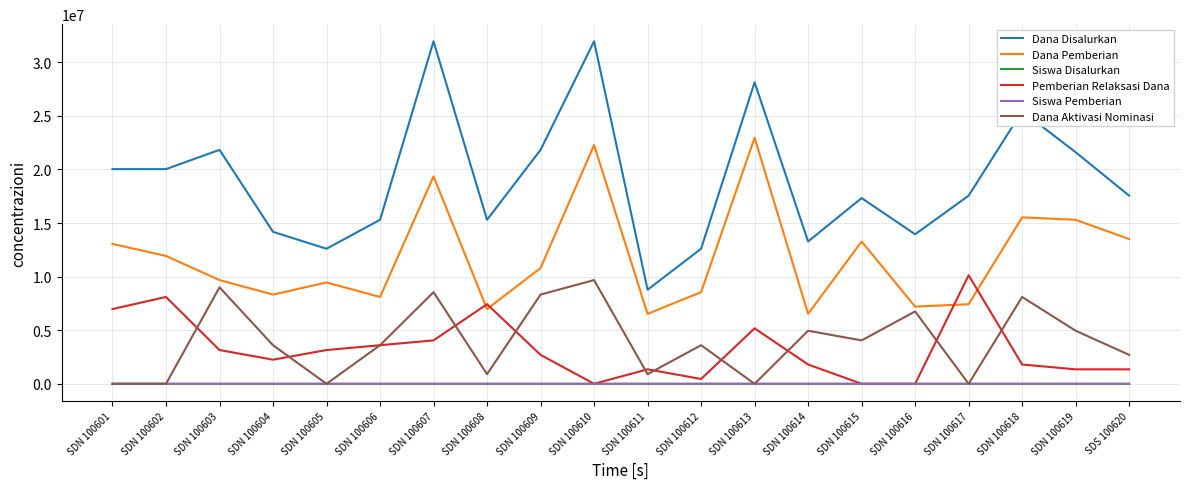

Which series has the largest total across all categories?

Dana Disalurkan